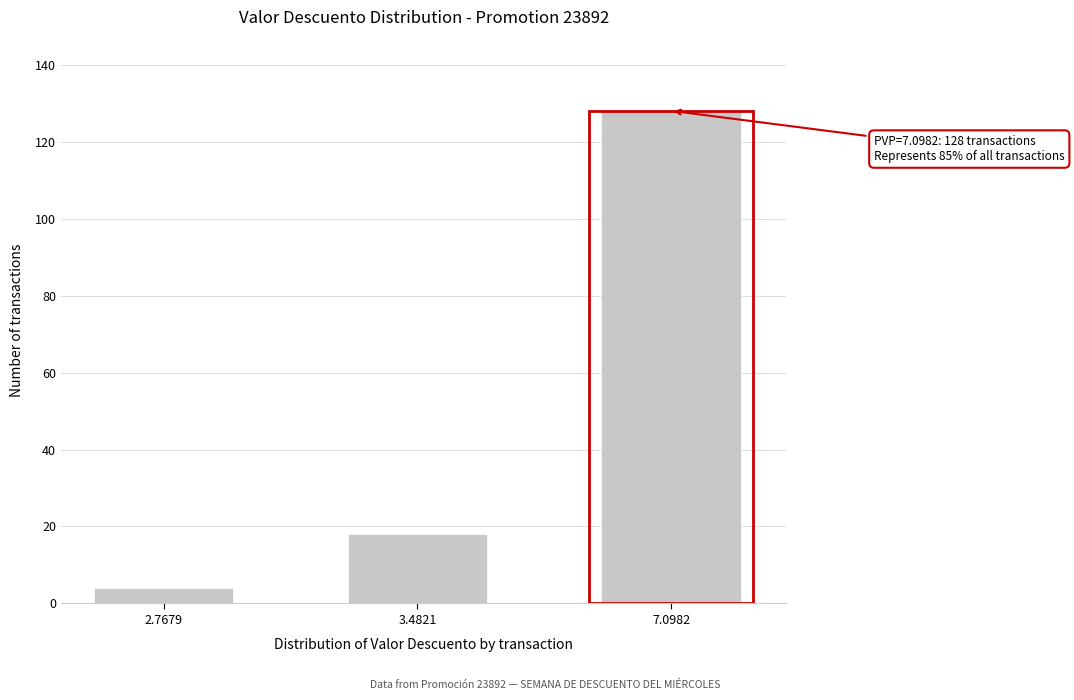

Reading left to right, transcribe all the data shown in this chart.

2.7679=4	3.4821=18	7.0982=128